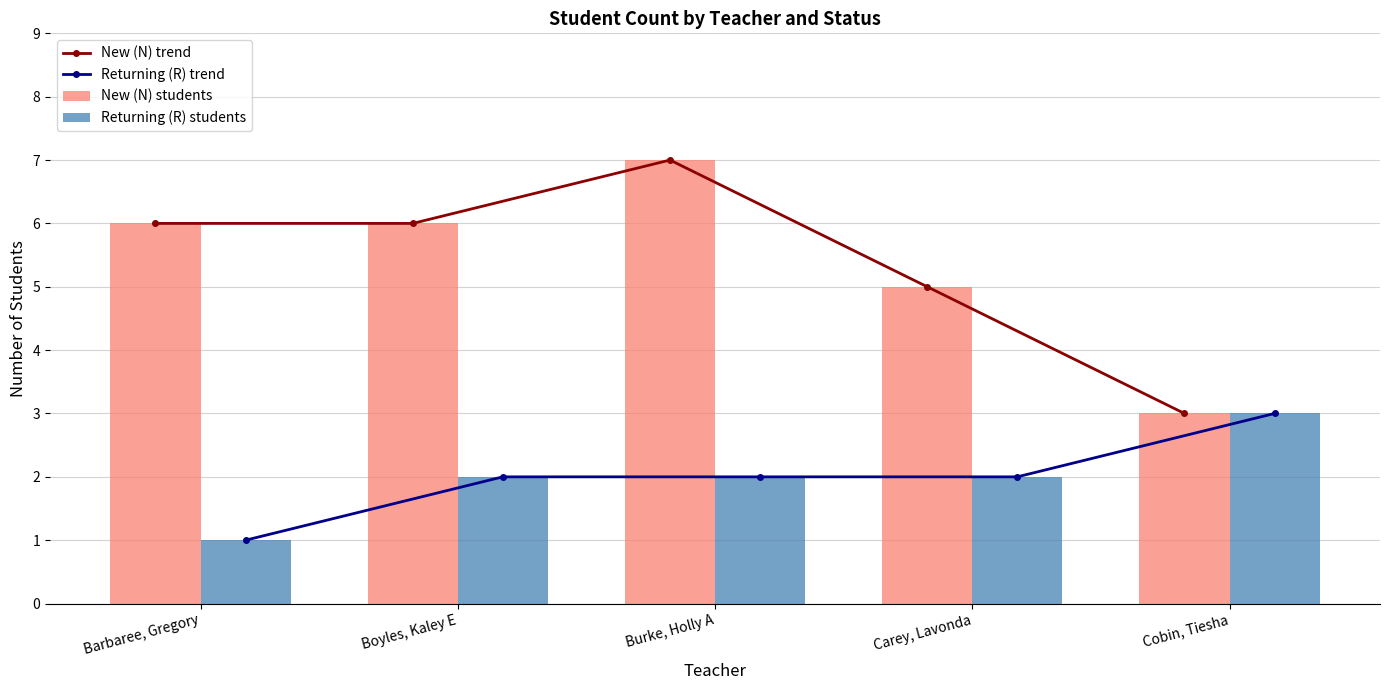

What is the difference between the maximum and second lowest values in the Returning (R) students series?

1